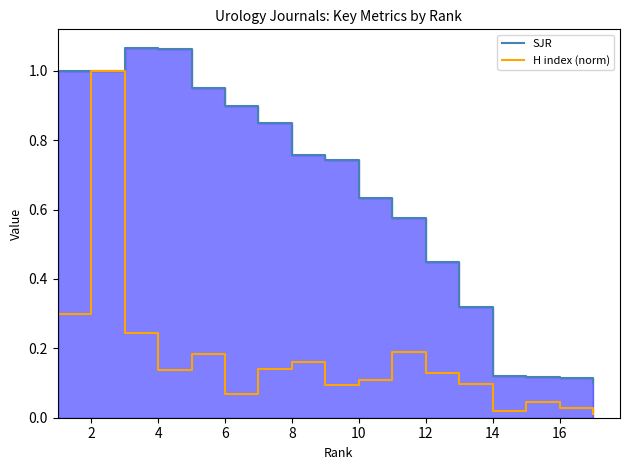

True or false: H index (norm) and SJR intersect in this chart.

False